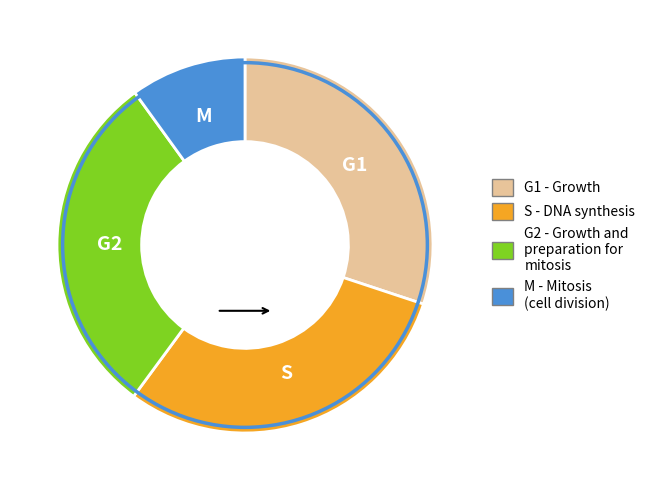

Does any single category account for the majority?

No